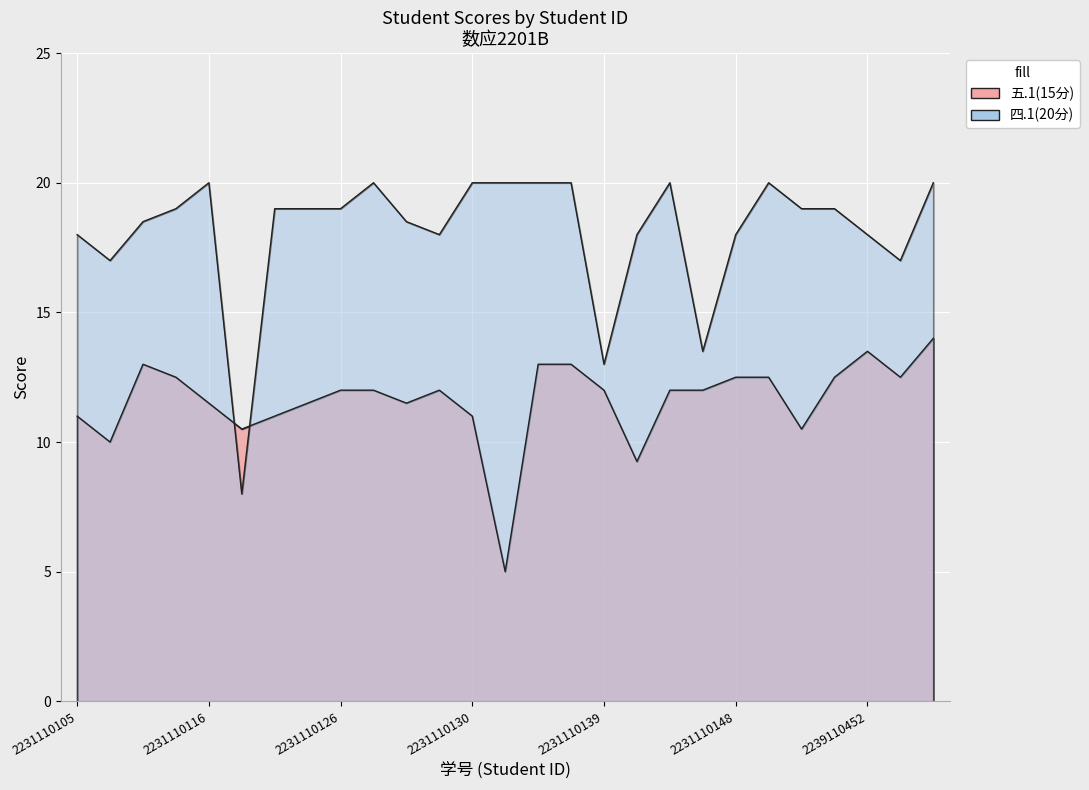

Which series has the largest total across all categories?

四.1(20分)